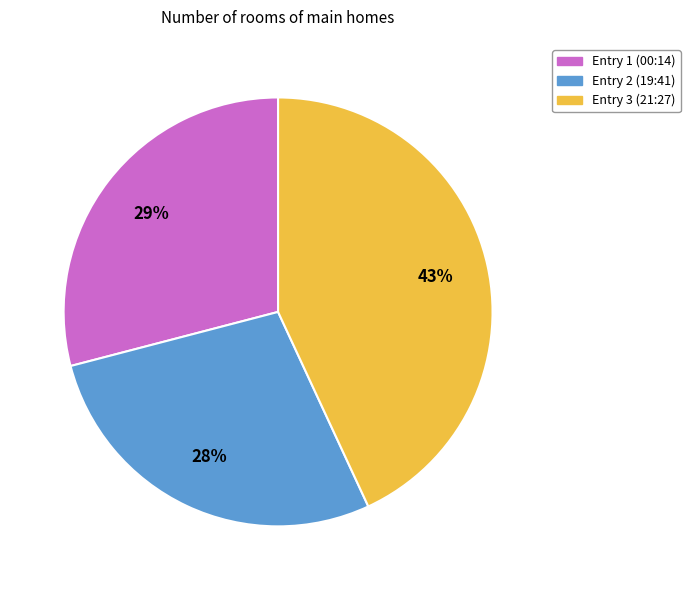

To the nearest percent, what is the difference between the largest and smallest slice percentages?

15%